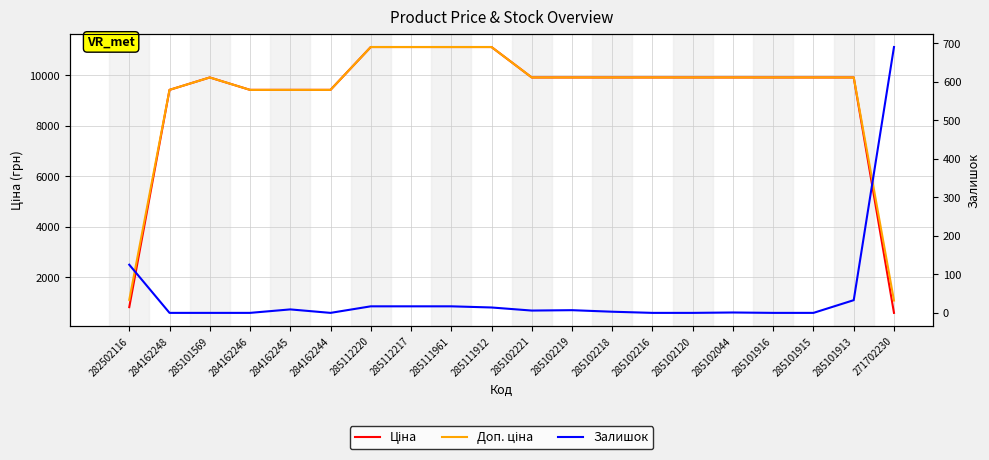

How many lines are shown in the chart?

3